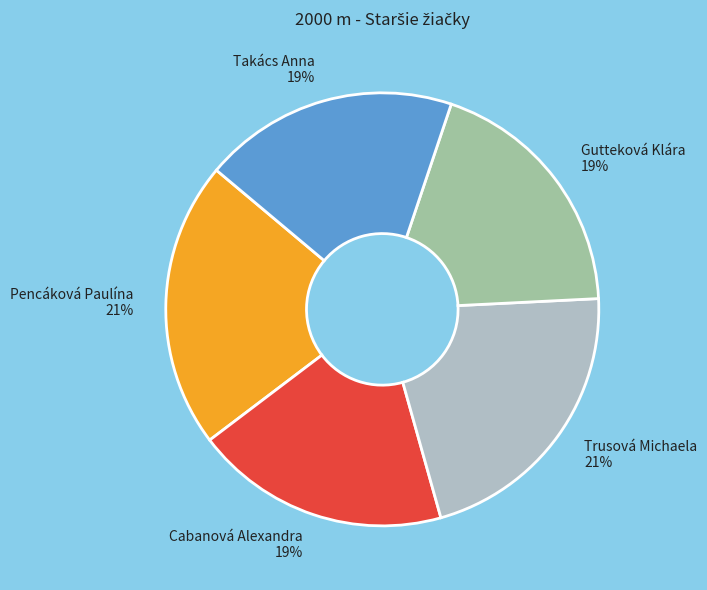

What is the ratio of the value at Gutteková Klára to the value at Takács Anna?

1.0